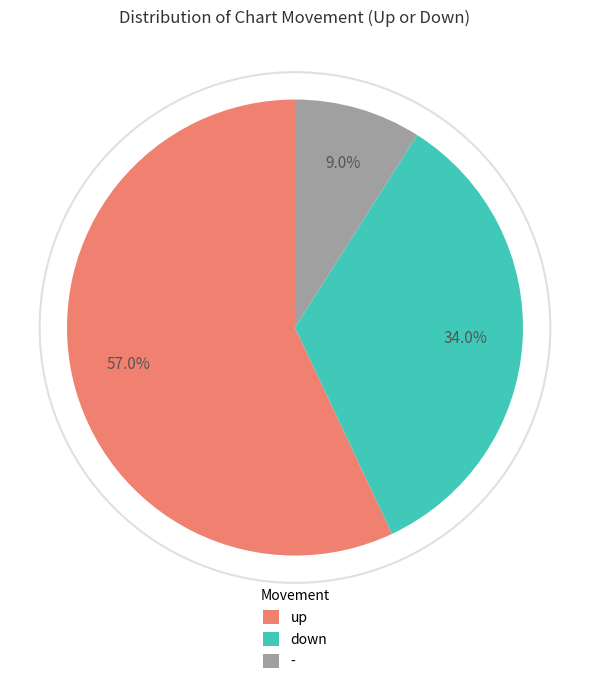

Count the number of slices in the pie.

3